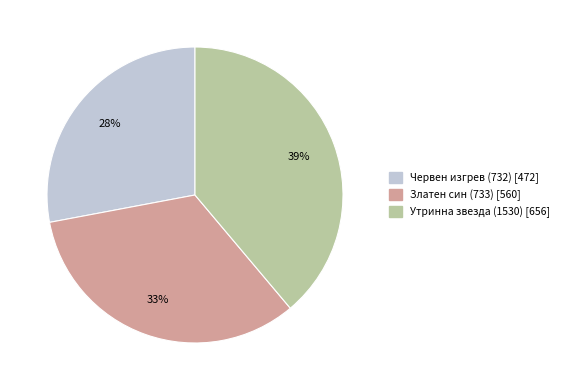

How many slices are in this pie chart?

3